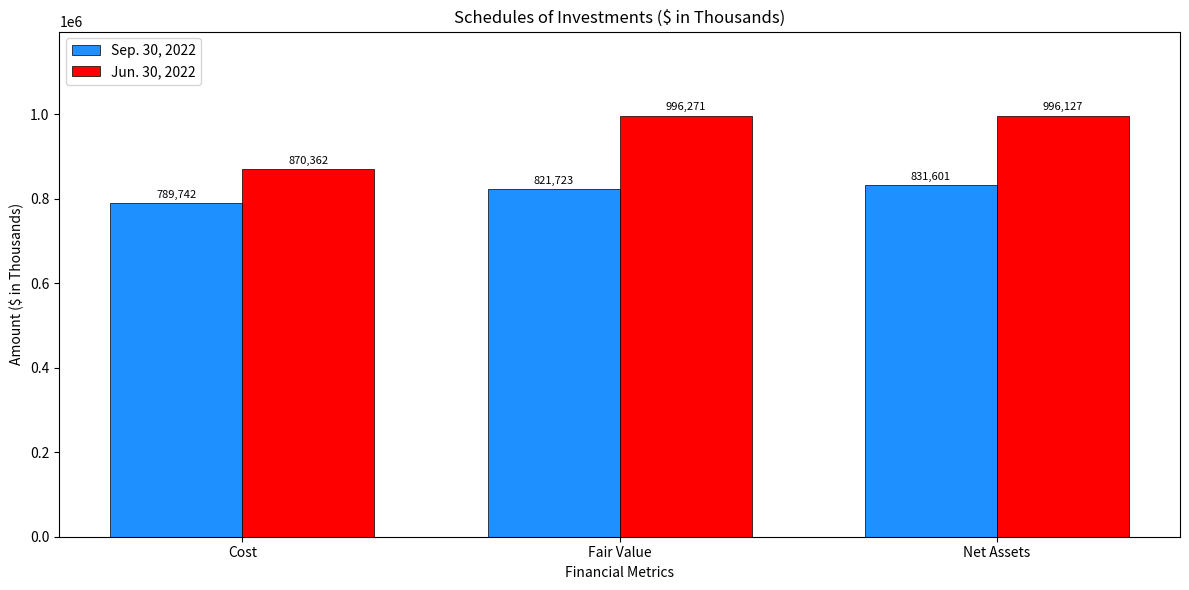

What is the sum of the Sep. 30, 2022 values at Net Assets and Fair Value?

1653324